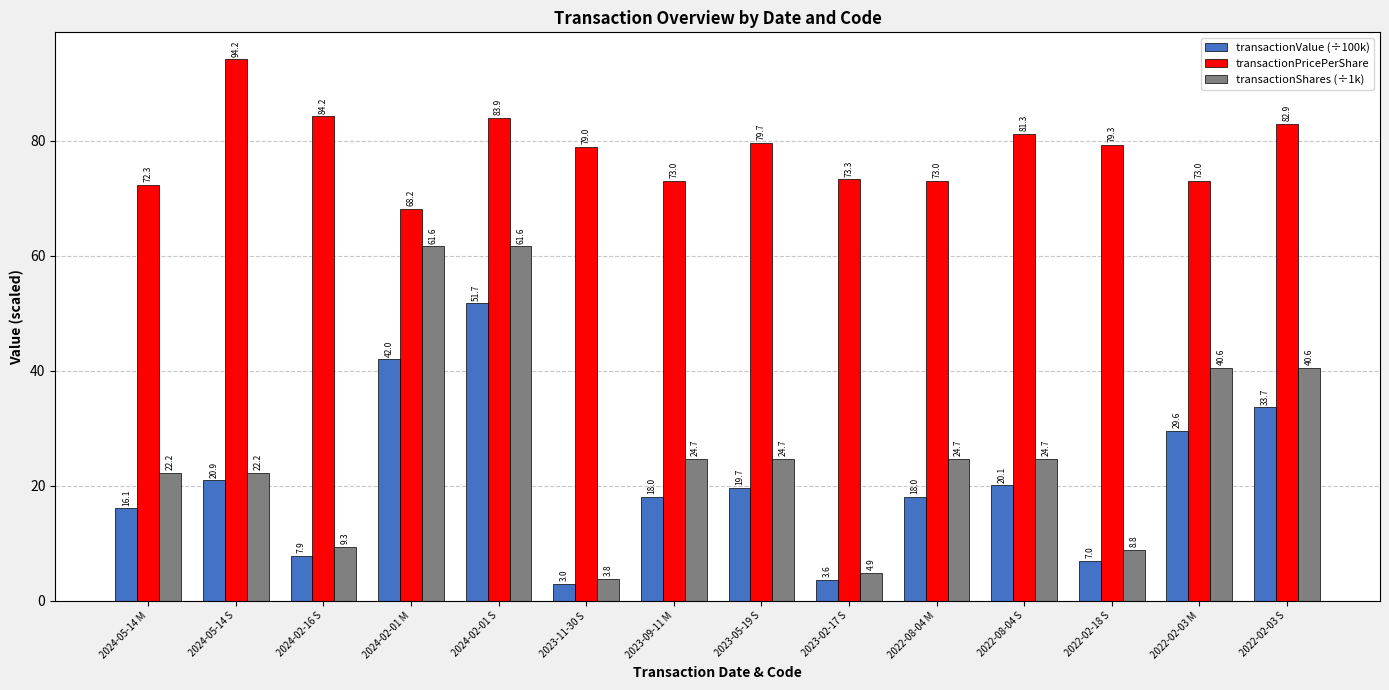

What is the average value of the transactionValue (÷100k) series?

20.8